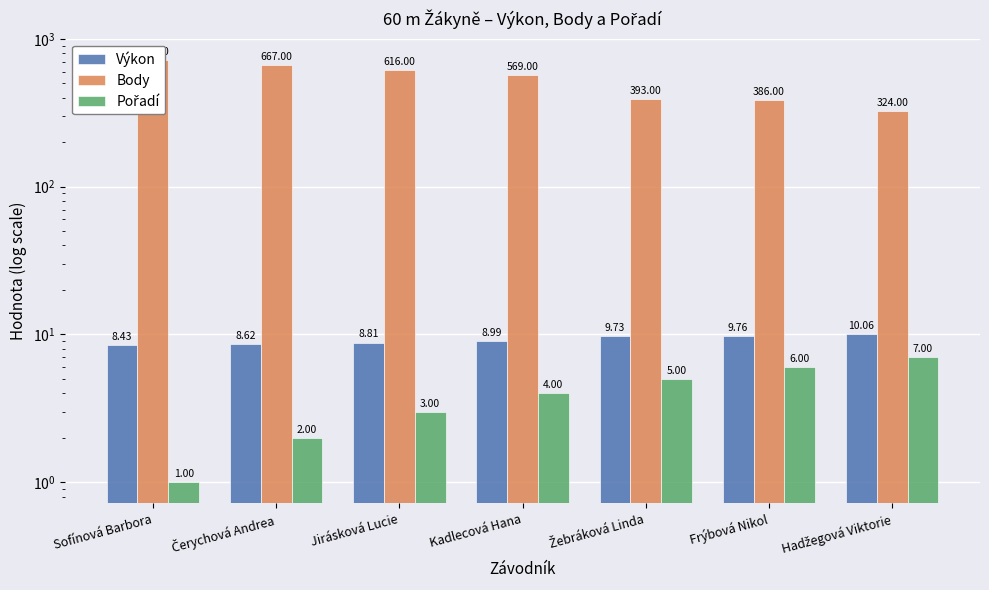

At which category is the sum across all series the highest?

Sofínová Barbora